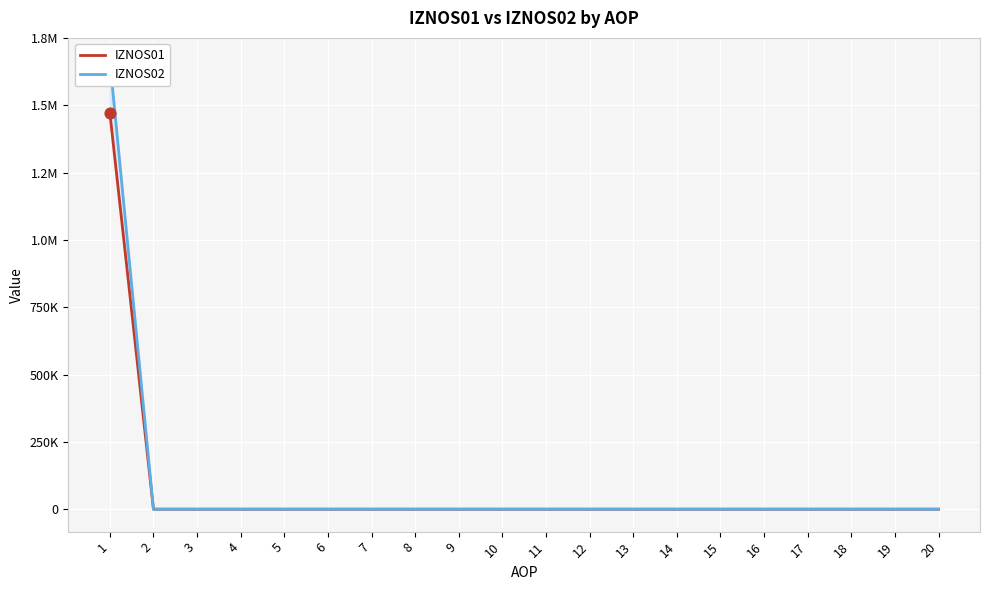

Which series has the widest spread of Y values?

IZNOS02